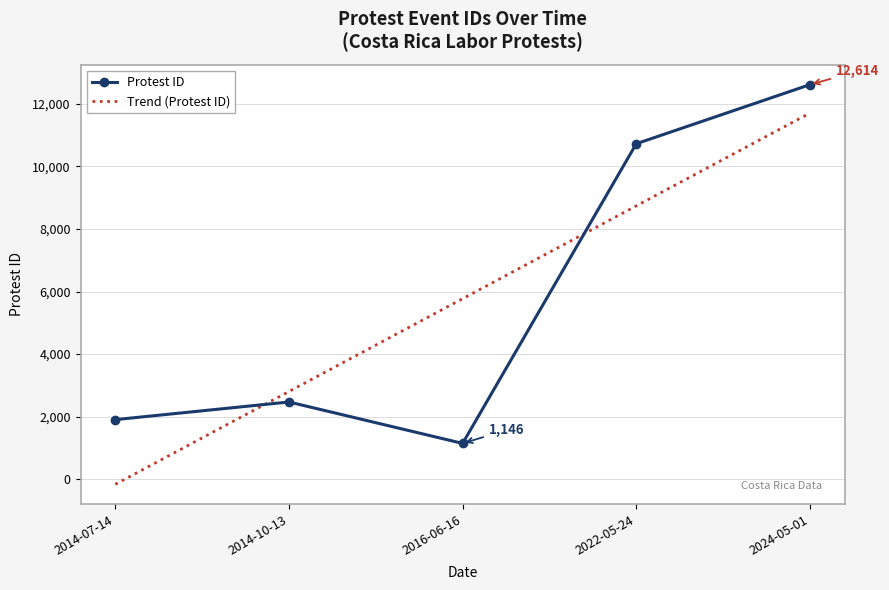

Reading left to right, list all the values displayed in this chart.

1906	2470	1146	10725	12614